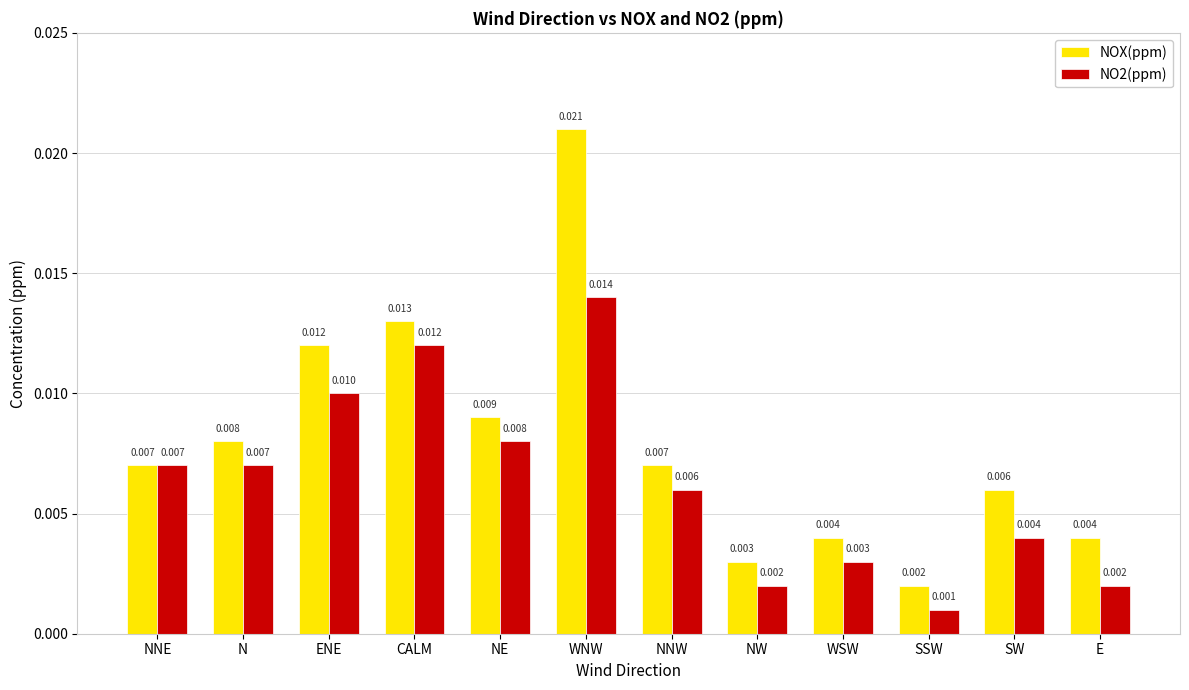

At which label is NOX(ppm) closest to 0?

SSW